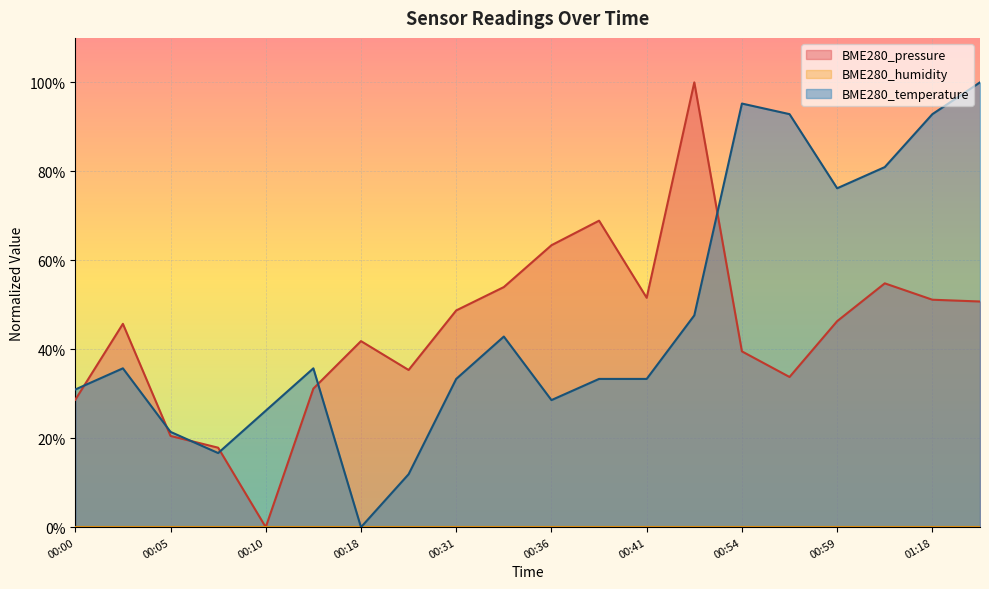

How many times do BME280_temperature and BME280_pressure cross each other?

6